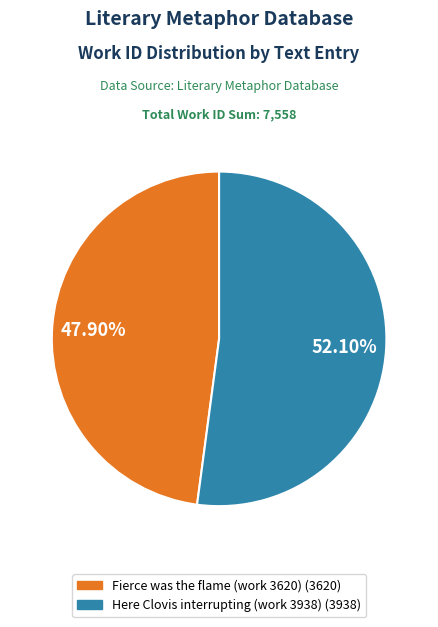

Is it true that Here Clovis interrupting (work 3938) is 52% of the pie?

True